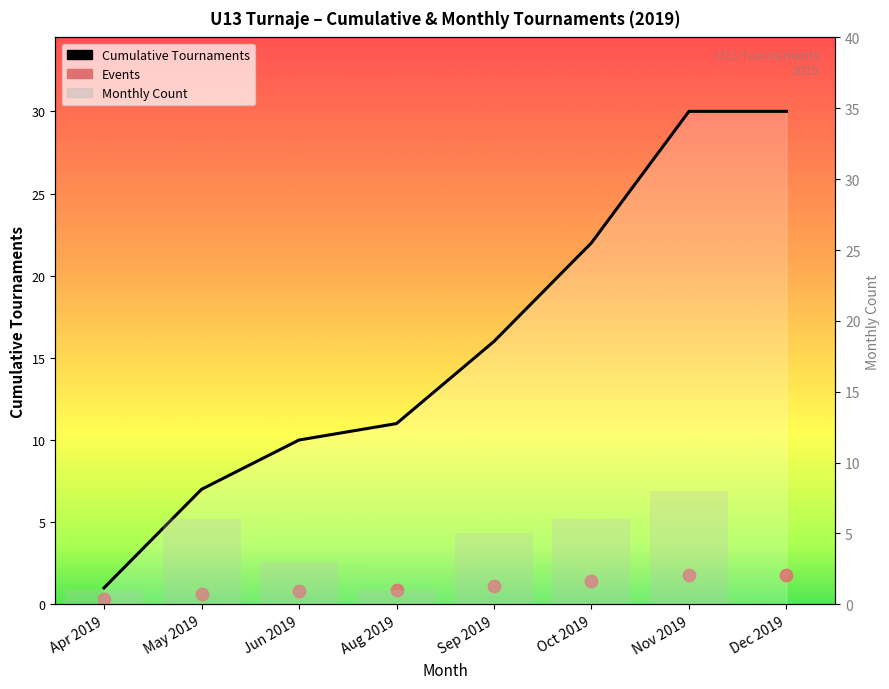

Which series reaches the minimum Y coordinate?

Monthly Count